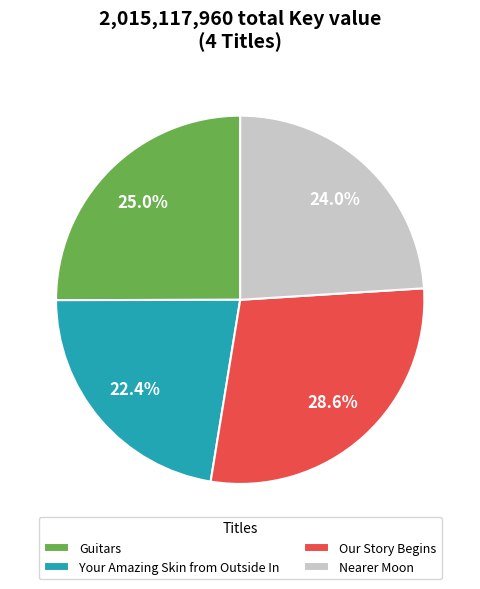

To the nearest percent, what is the difference between the Guitars and Our Story Begins slice percentages?

4%